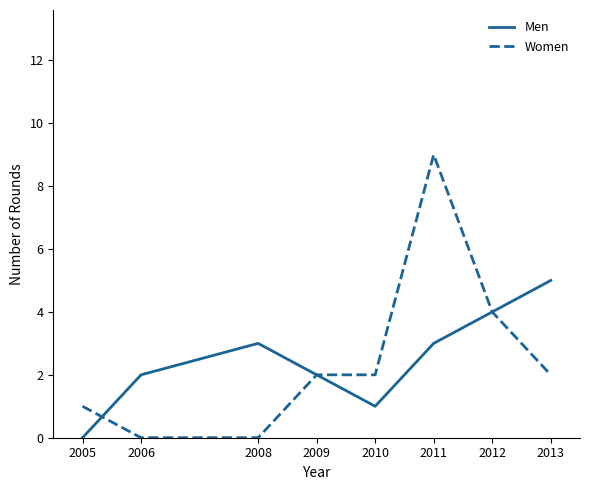

Reading right to left, list all the values displayed in this chart.

Men: 2013=5	2012=4	2011=3	2010=1	2009=2	2008=3	2006=2	2005=0
Women: 2013=2	2012=4	2011=9	2010=2	2009=2	2008=0	2006=0	2005=1